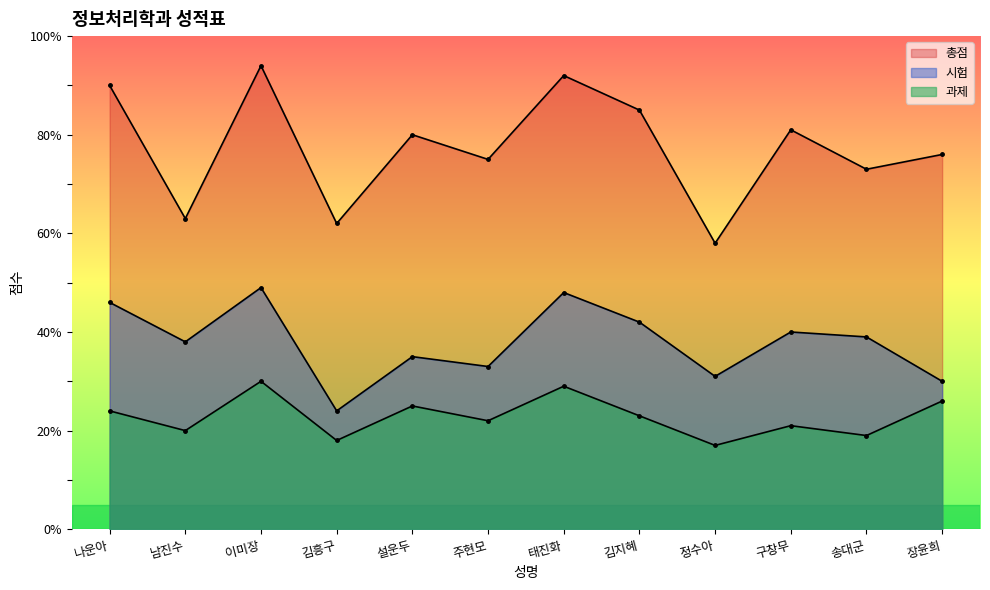

What is the label of the 4th point from the right?

정수아